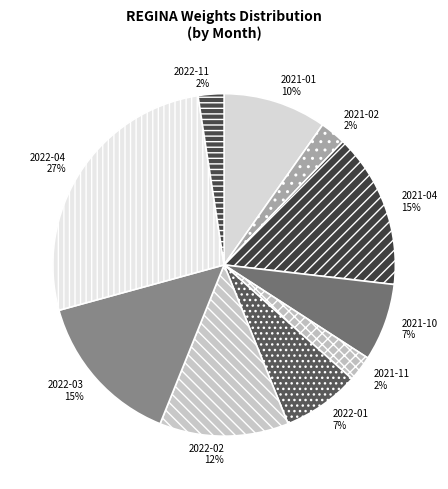

What is the largest slice in the pie chart?

2022-04